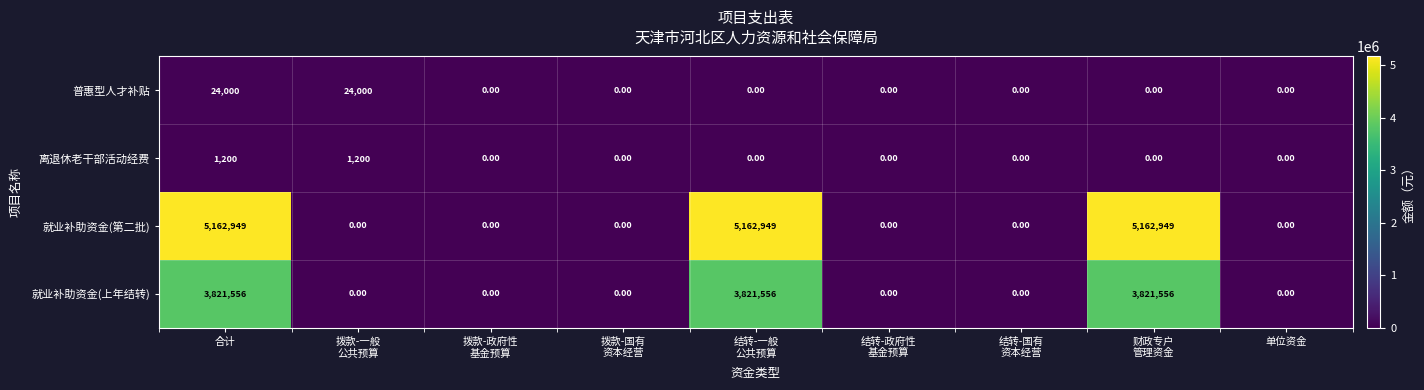

Which series has the largest total across all categories?

就业补助资金(第二批)